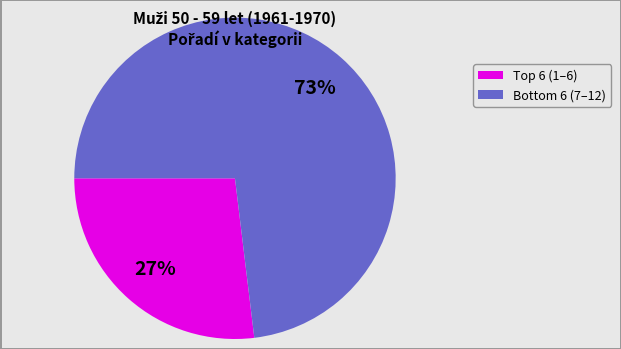

To the nearest percent, what is the average slice percentage?

50%